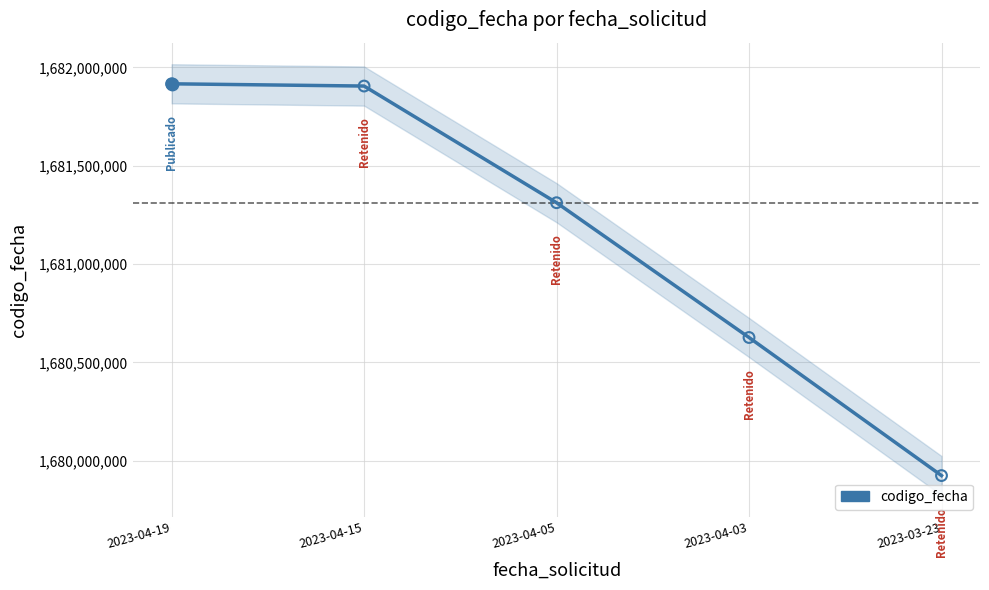

What is the change in value from 2023-04-19 to 2023-04-15?

-11408